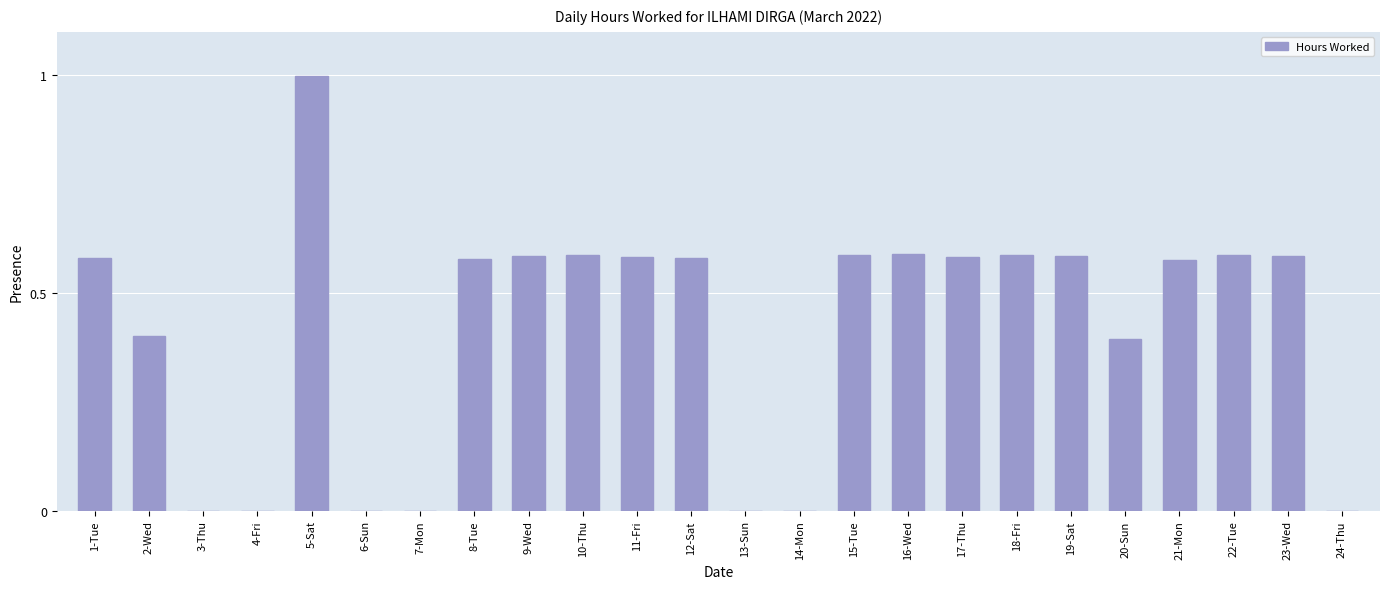

How many series are shown in this chart?

1